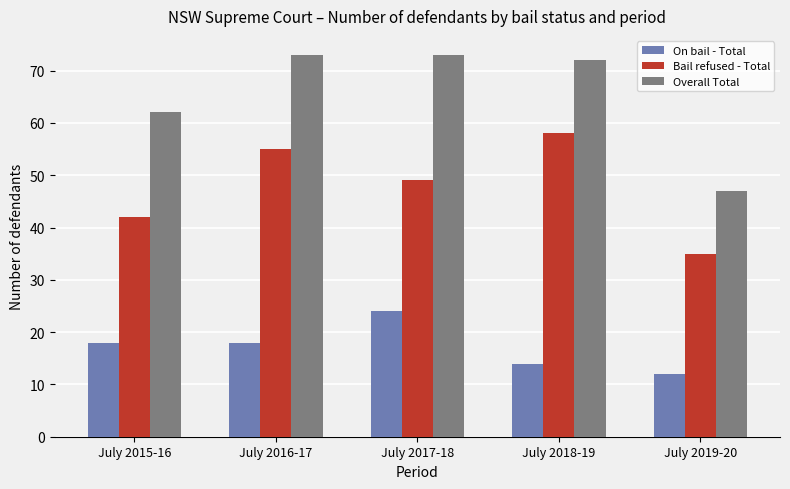

The Bail refused - Total series shows 27 at July 2018-19. True or false?

False